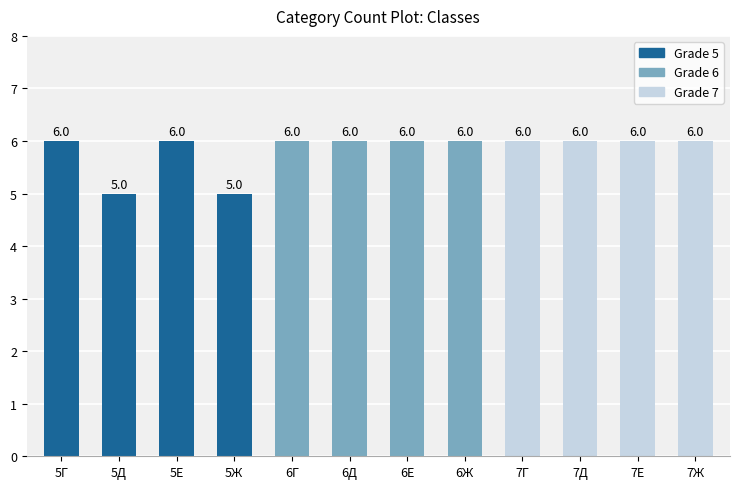

What is the value of the 8th bar from the left?

6